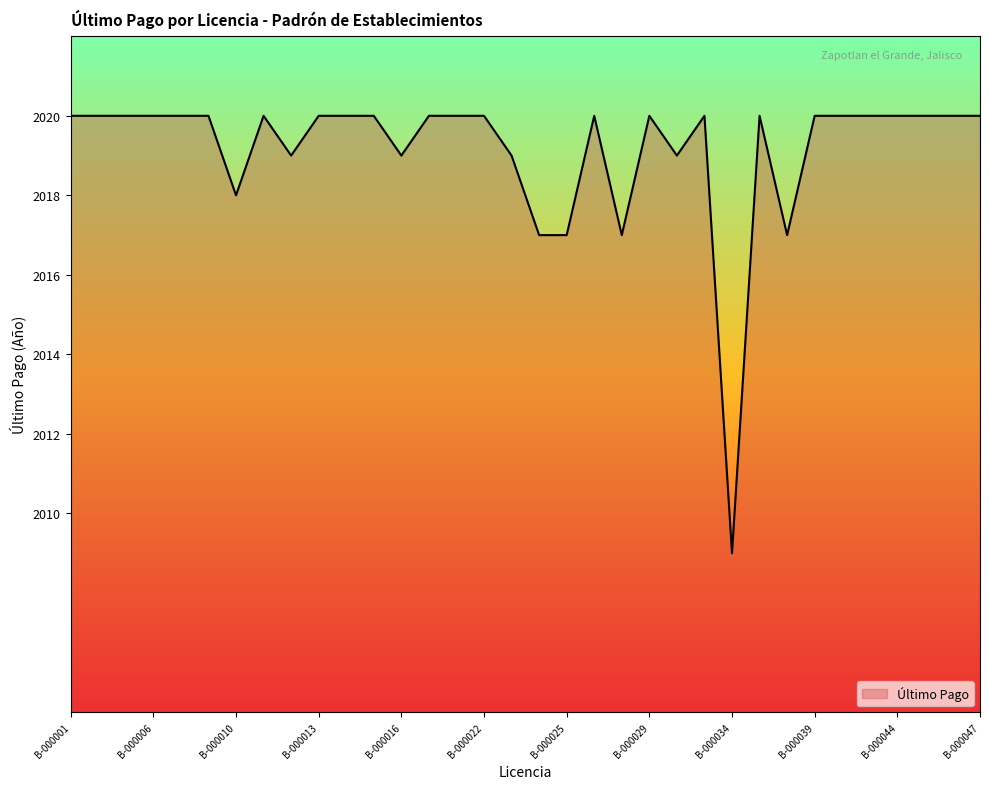

What is the maximum value shown in the chart?

2020